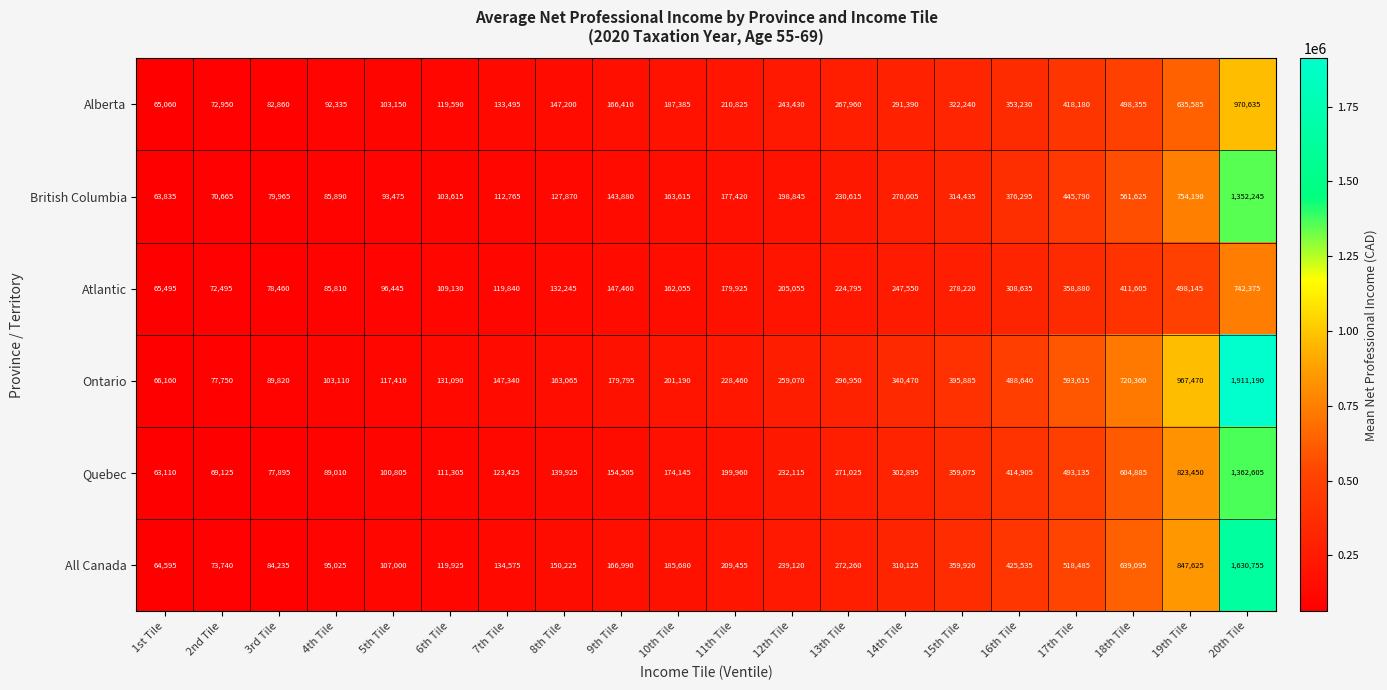

Is the value of British Columbia at 1st Tile greater than the value of All Canada at 17th Tile?

No